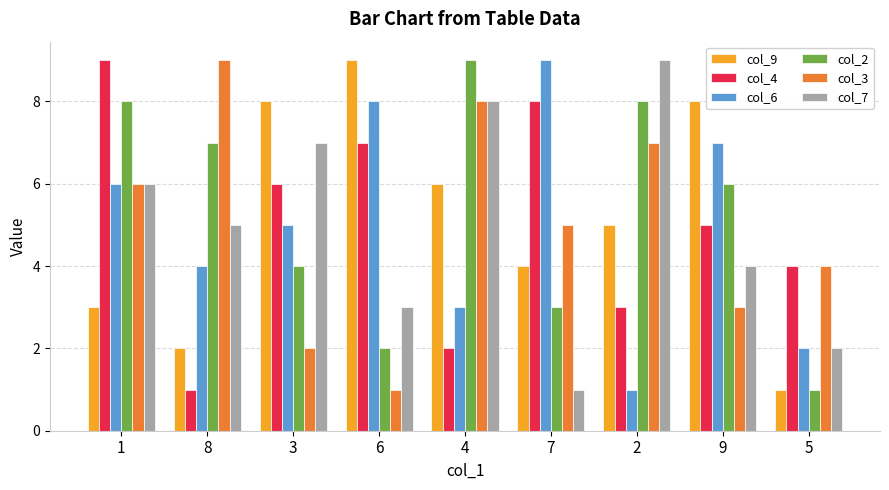

At 9, list the series in order from largest to smallest.

col_9, col_6, col_2, col_4, col_7, col_3